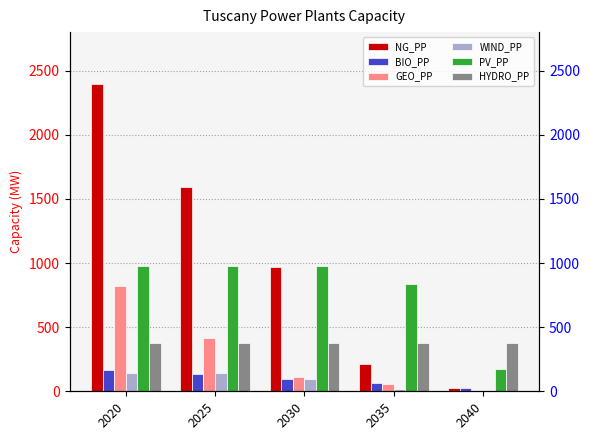

Which category has the lowest value across all series?

2040